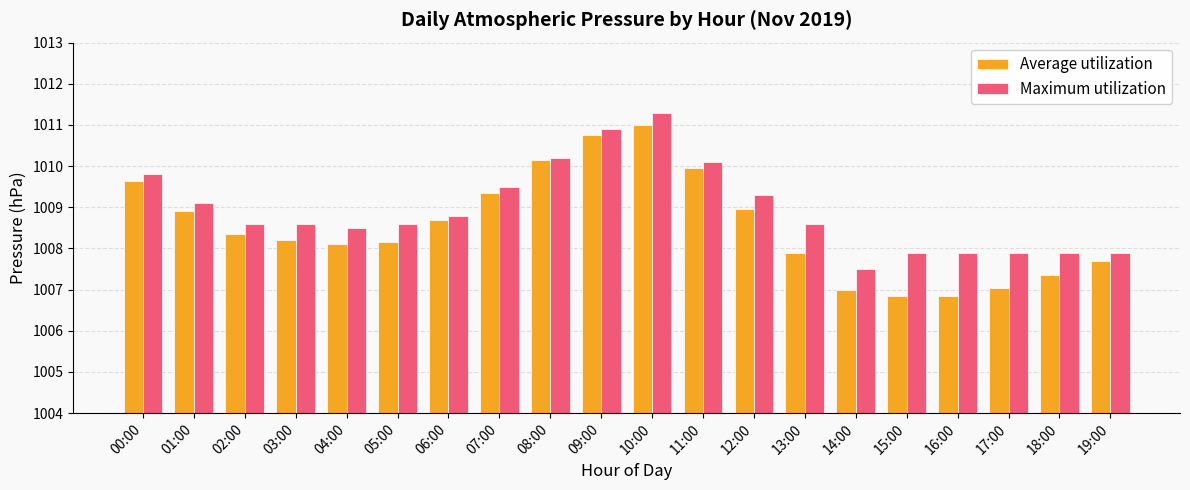

Which series has the largest range (max minus min)?

Average utilization